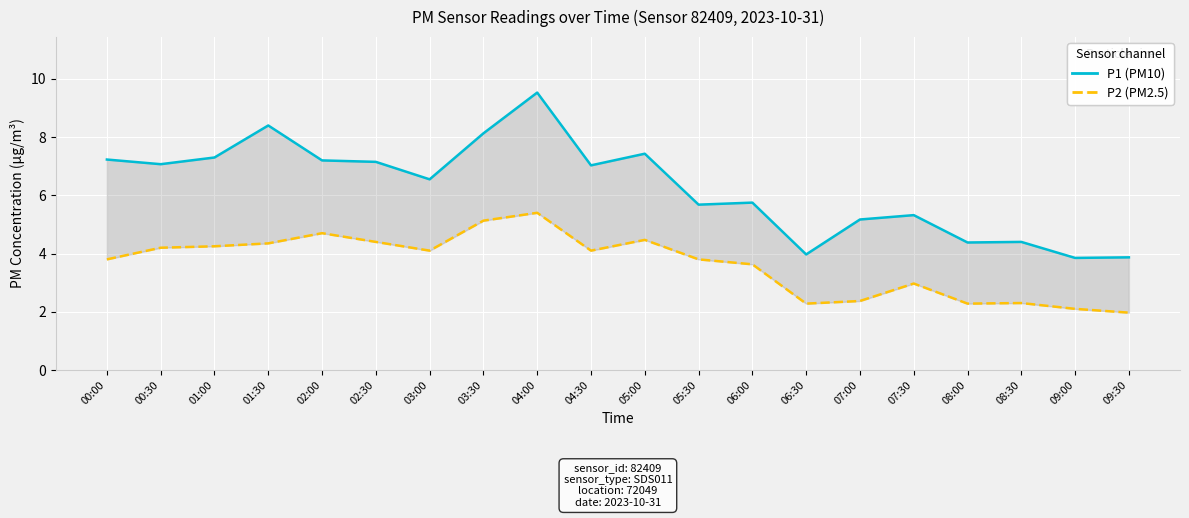

List the series in order of their peak value, highest first.

P1 (PM10), P2 (PM2.5)